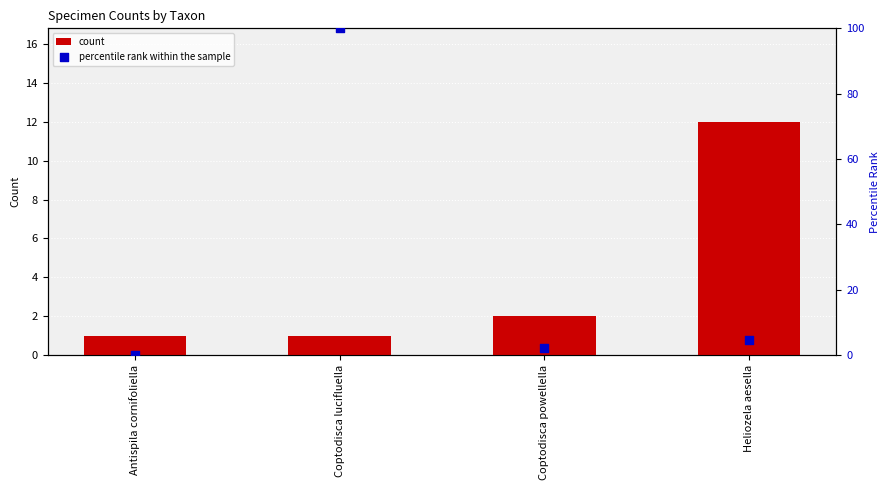

What is the total value across all series at Coptodisca lucifluella?

101.0